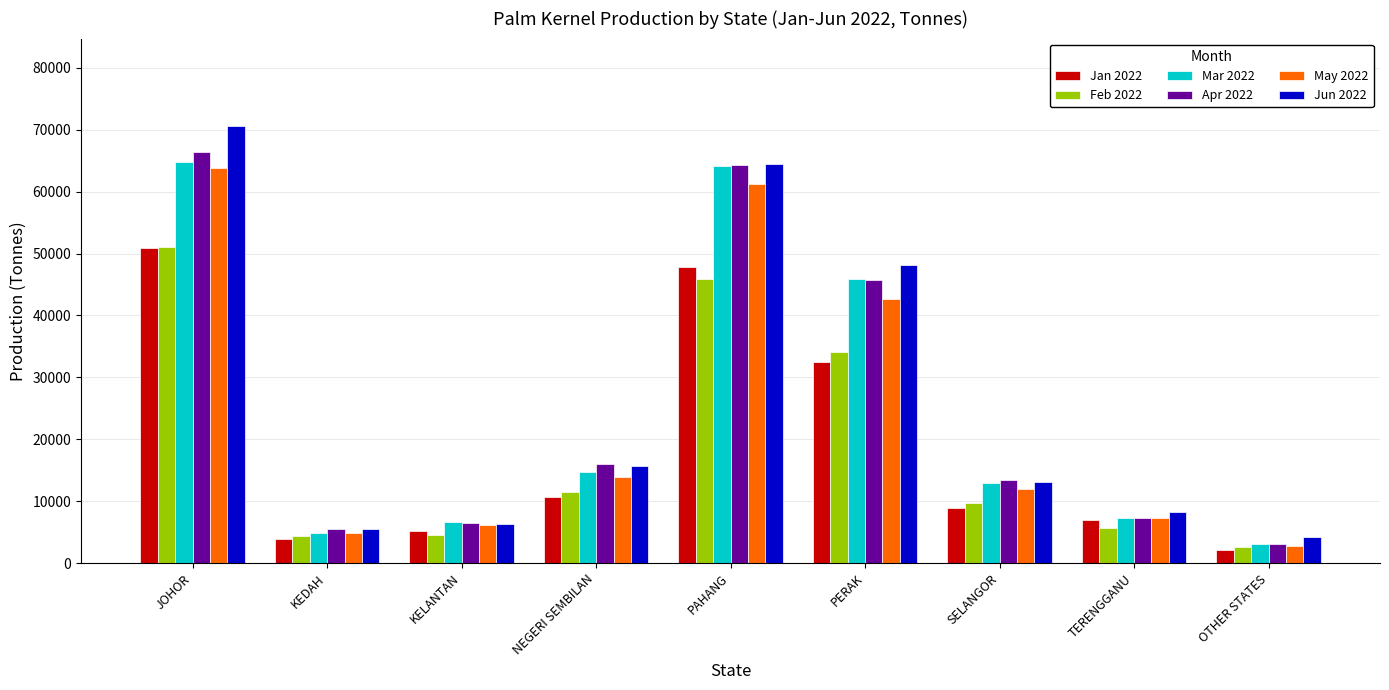

Does the chart contain stacked bars?

No